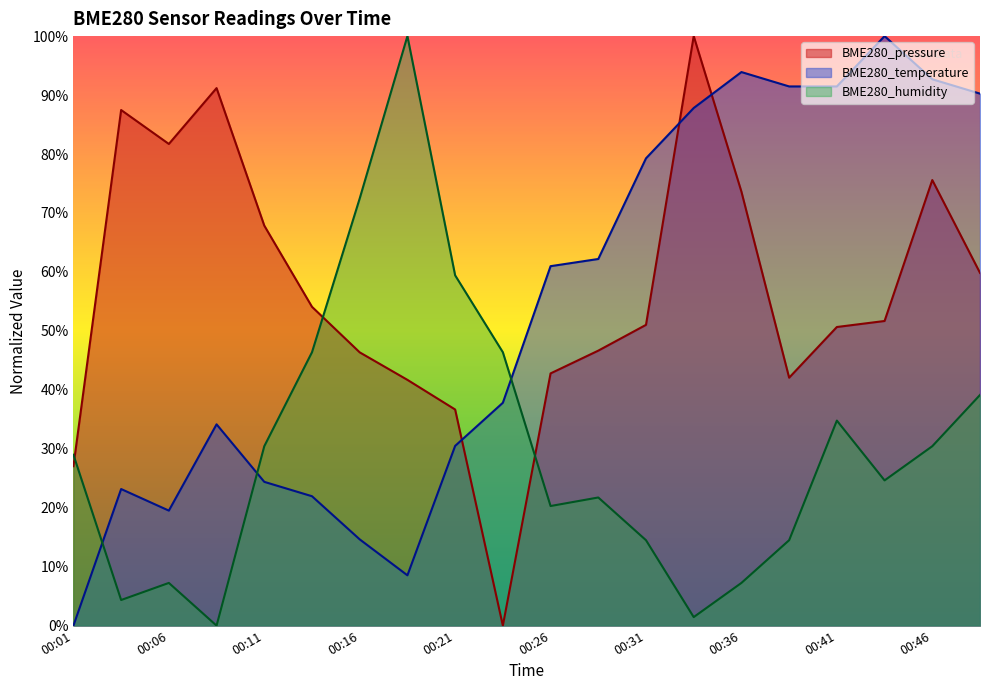

Count the number of data series in this chart.

3